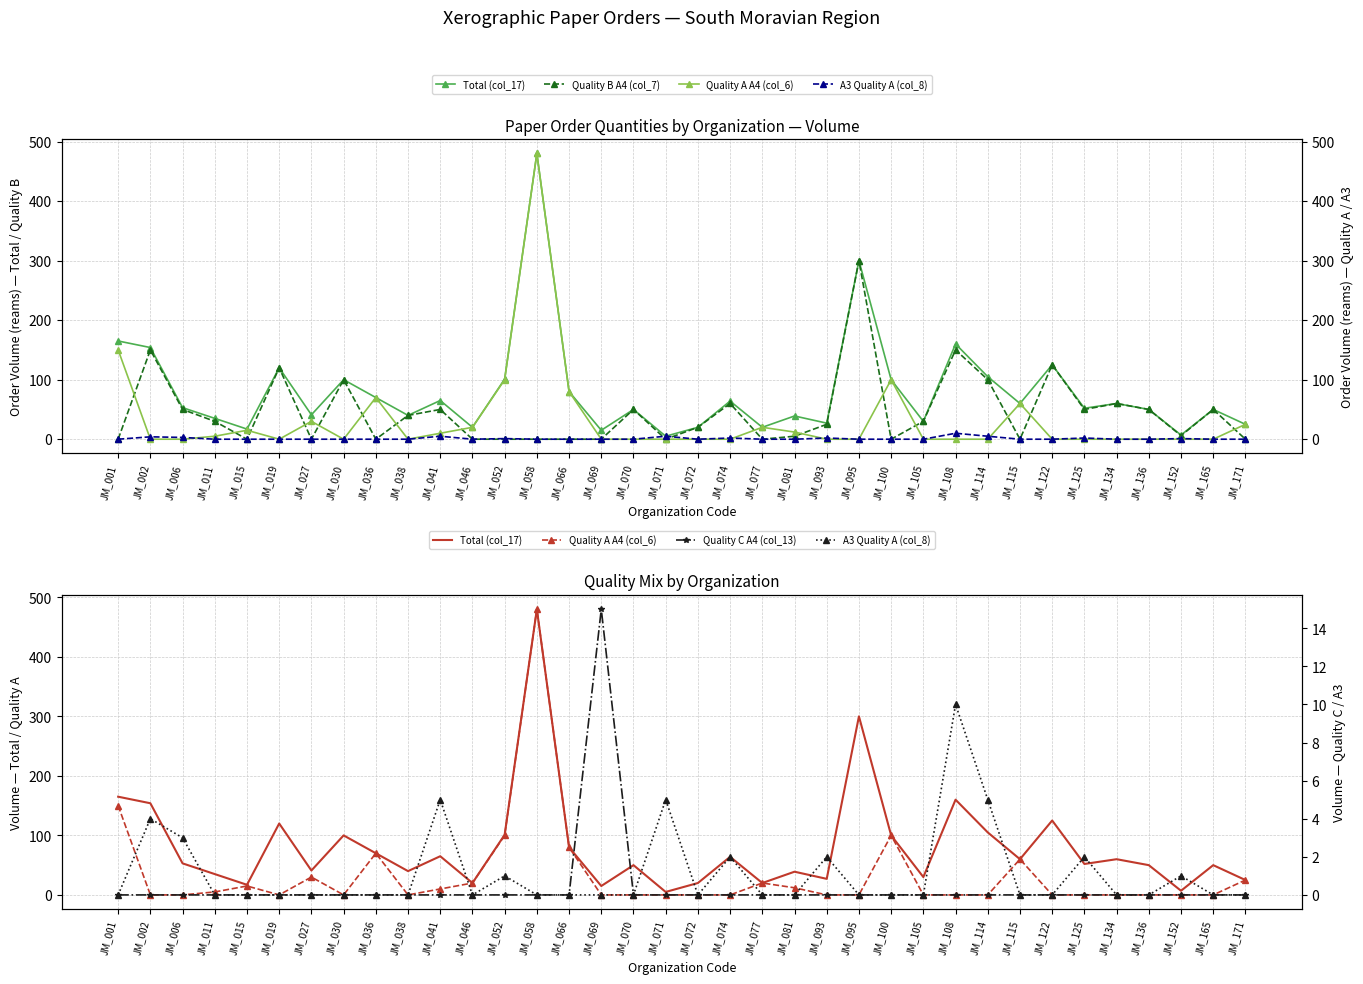

Between JM_041 and JM_015, which is larger?

JM_041